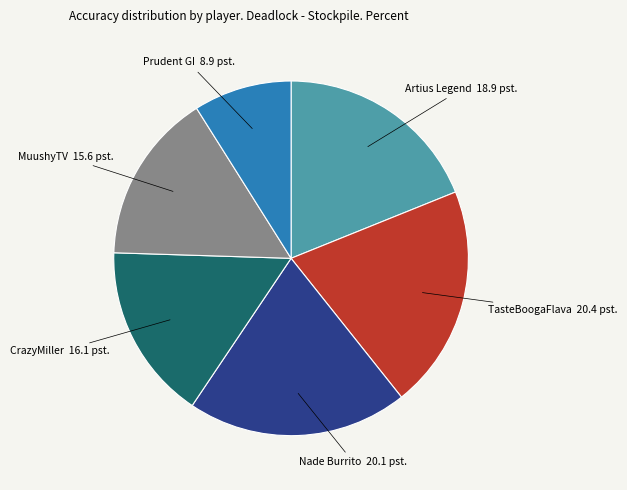

How many slices are in this pie chart?

6